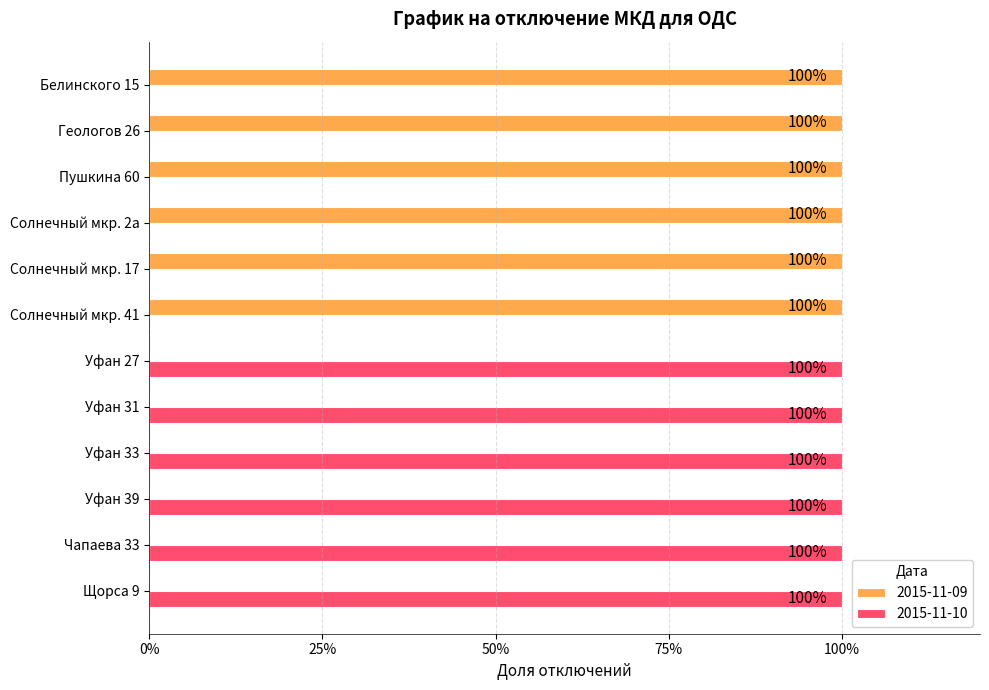

Is the value of 2015-11-09 at Солнечный мкр. 2а greater than the value of 2015-11-10 at Уфан 39?

No